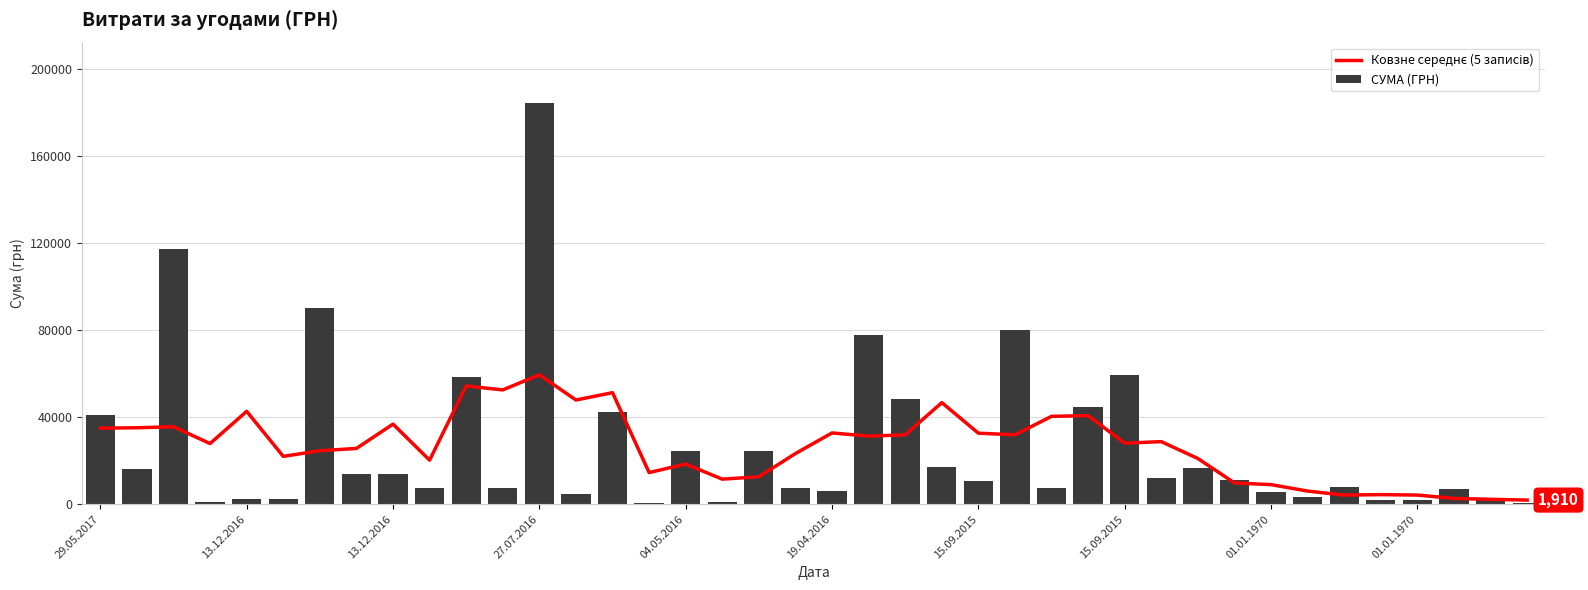

The Ковзне середнє (5 записів) series shows 60625.6 at 13.12.2016. True or false?

False